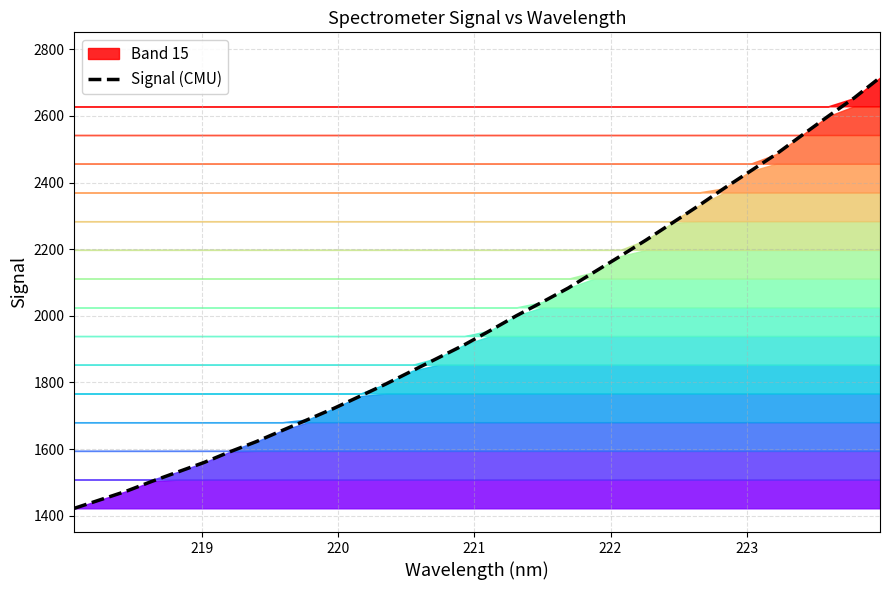

What is the highest value of the Signal (CMU) series?

2715.0